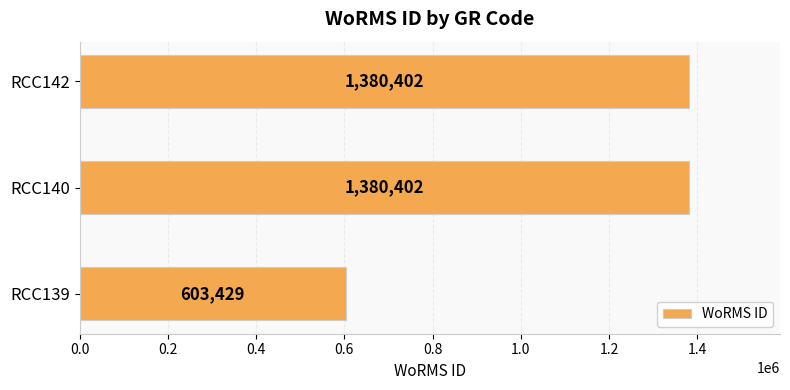

What is the difference between the second highest and minimum values?

776973